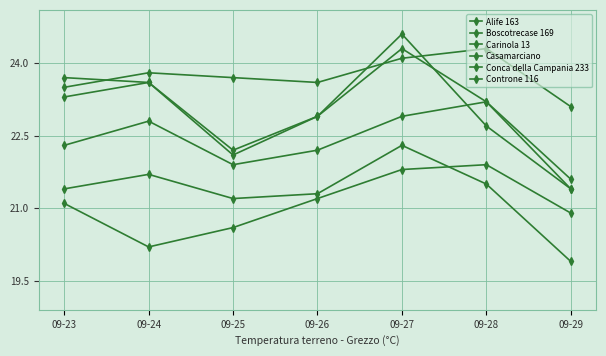

How many data points in Alife 163 are above 22?

6